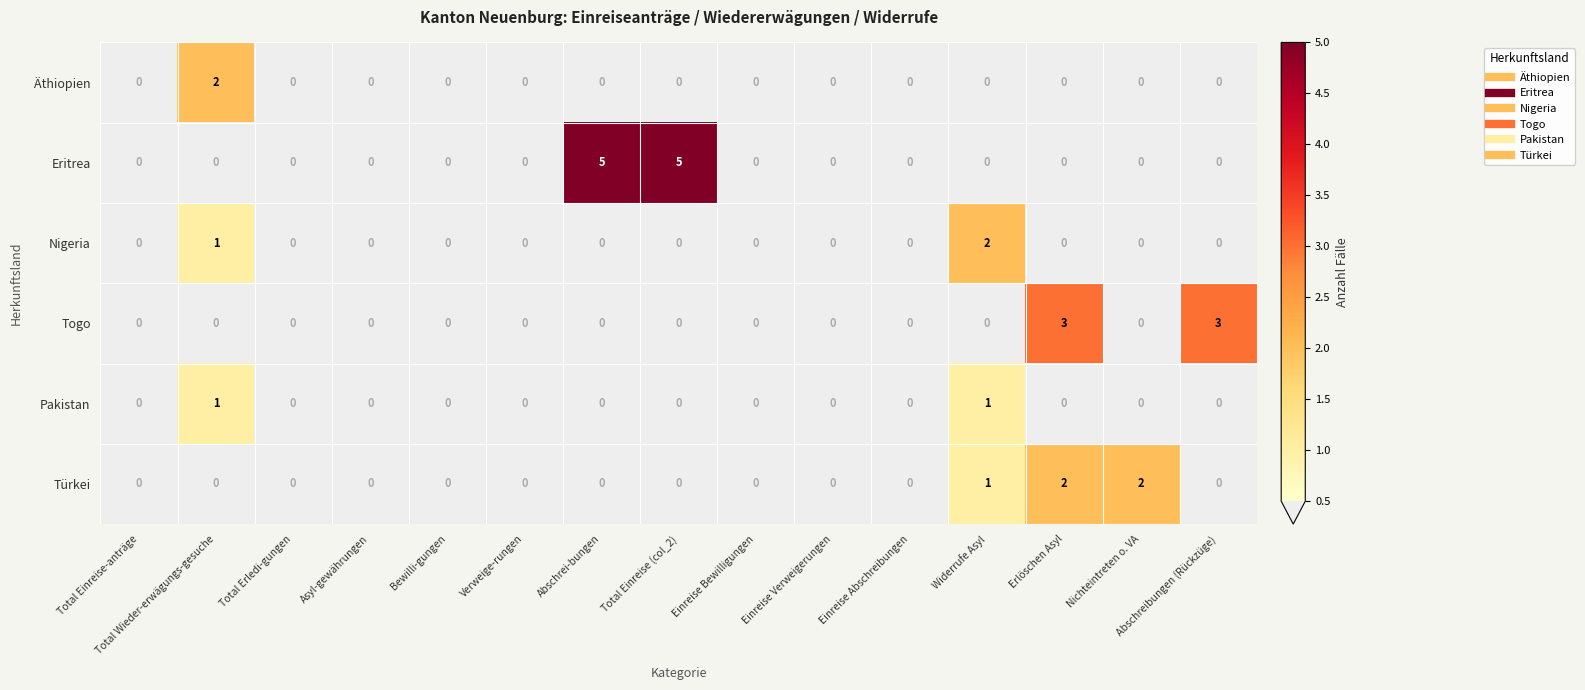

What is the sum of all Eritrea values?

10